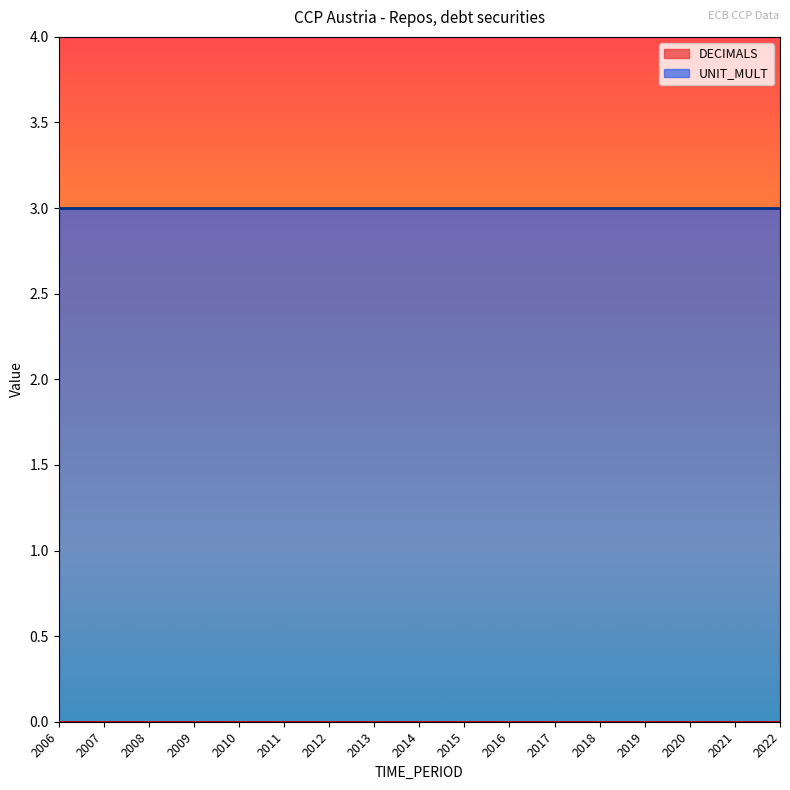

Reading left to right, transcribe all the data shown in this chart.

DECIMALS: 2006=0	2007=0	2008=0	2009=0	2010=0	2011=0	2012=0	2013=0	2014=0	2015=0	2016=0	2017=0	2018=0	2019=0	2020=0	2021=0	2022=0
UNIT_MULT: 2006=3	2007=3	2008=3	2009=3	2010=3	2011=3	2012=3	2013=3	2014=3	2015=3	2016=3	2017=3	2018=3	2019=3	2020=3	2021=3	2022=3